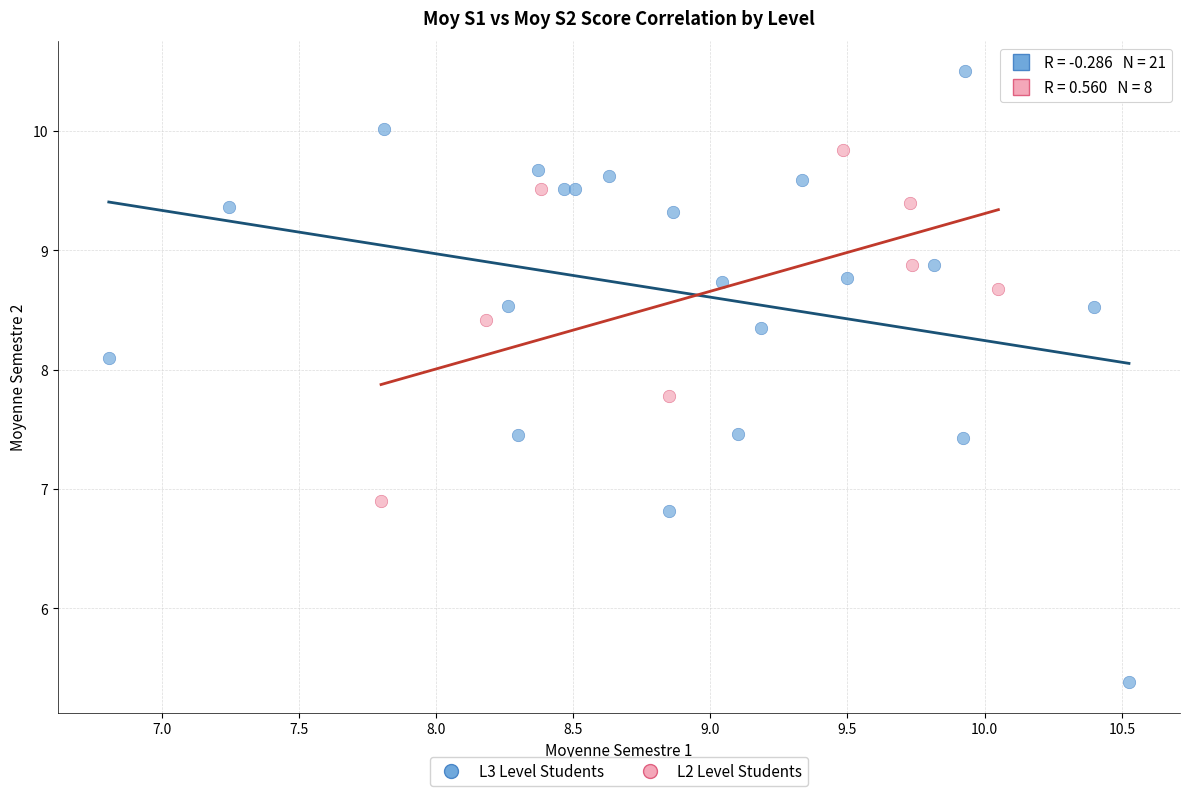

Which series has the largest Y range (max minus min)?

L3 Level Students